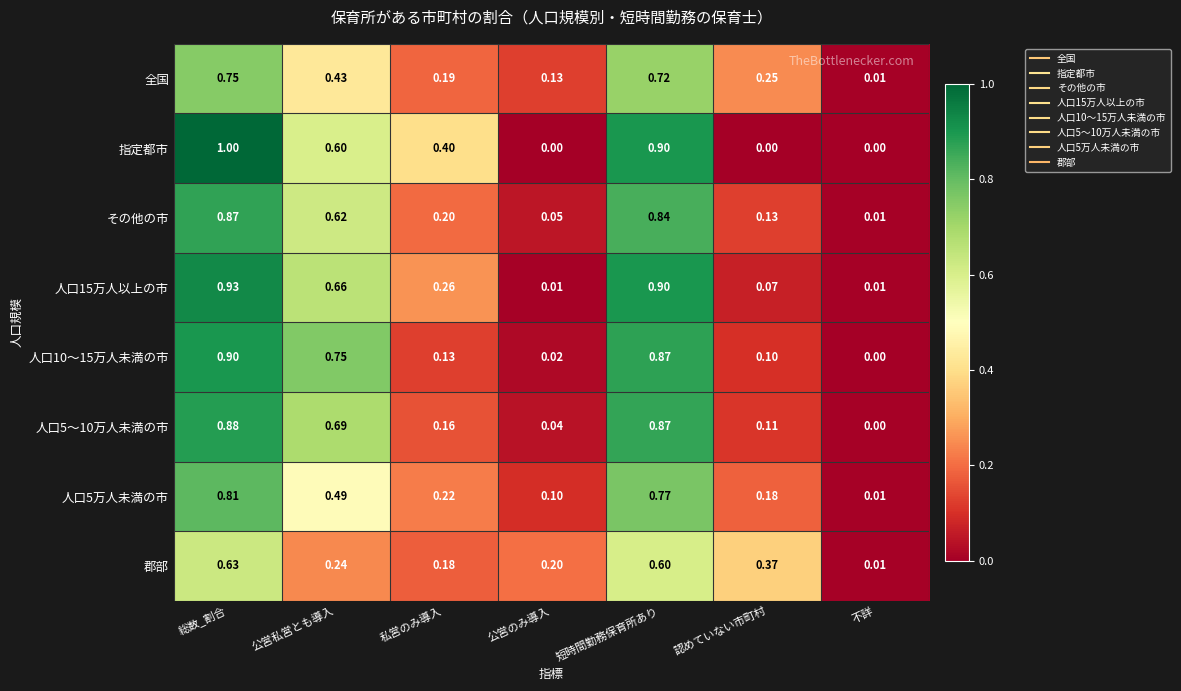

At which category is the sum across all series the highest?

総数_割合